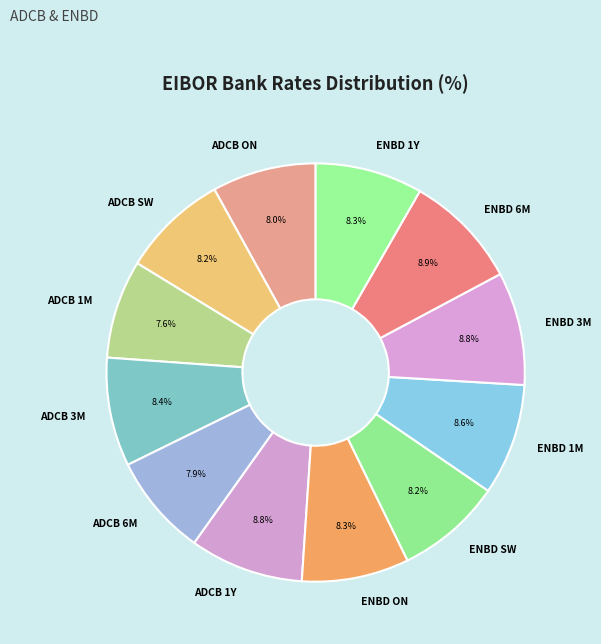

What is the ratio of the value at ENBD 6M to the value at ENBD ON?

1.1